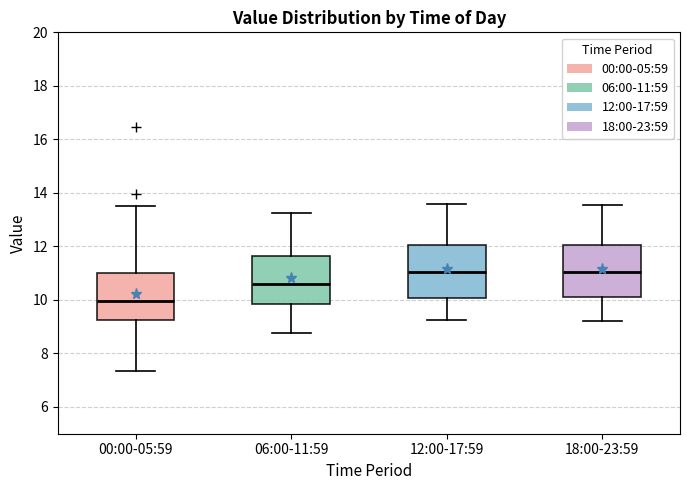

Reading left to right, transcribe this box plot: for each box, give where its median line is, the range the box spans, and where its two whiskers end, as read against the y-axis. The values are not printed on the chart, so give them approximately, as read against the axis.

00:00-05:59: median 10.0, box 9.2 to 11.0, whiskers 7.4 to 13.6
06:00-11:59: median 10.6, box 9.8 to 11.6, whiskers 8.8 to 13.2
12:00-17:59: median 11.0, box 10.0 to 12.0, whiskers 9.2 to 13.6
18:00-23:59: median 11.0, box 10.2 to 12.0, whiskers 9.2 to 13.6